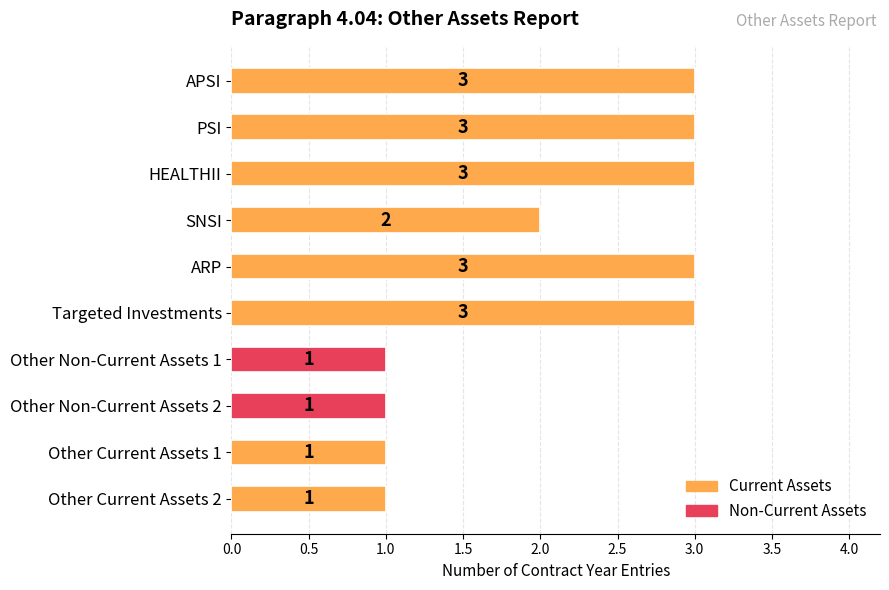

Reading top to bottom, what are all the values shown in this chart?

3	3	3	2	3	3	1	1	1	1